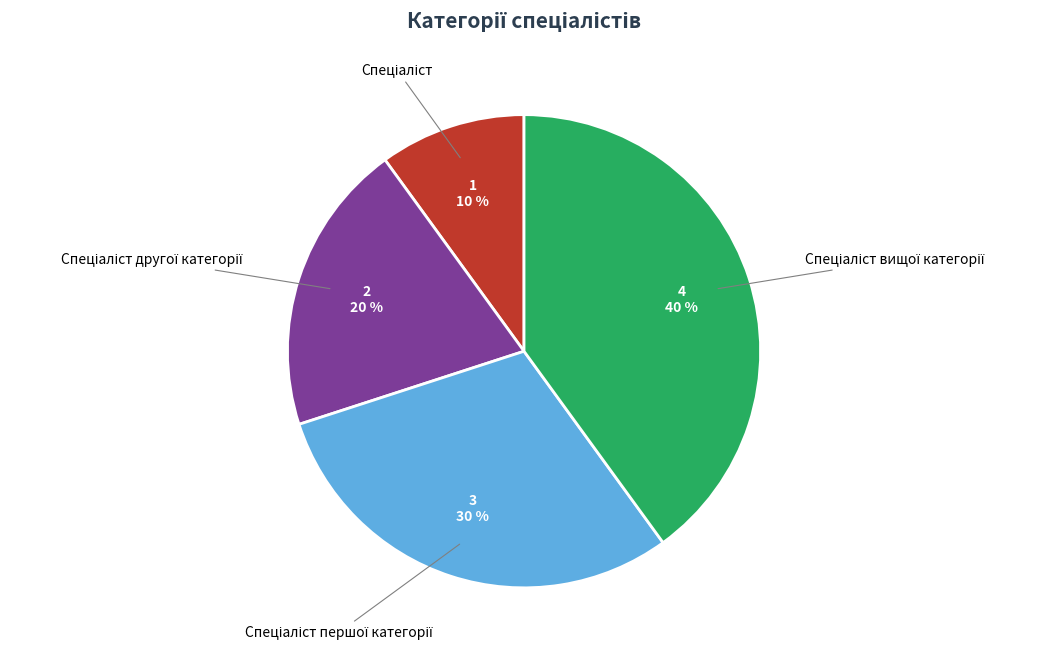

Is there any slice that represents more than half of the pie?

No